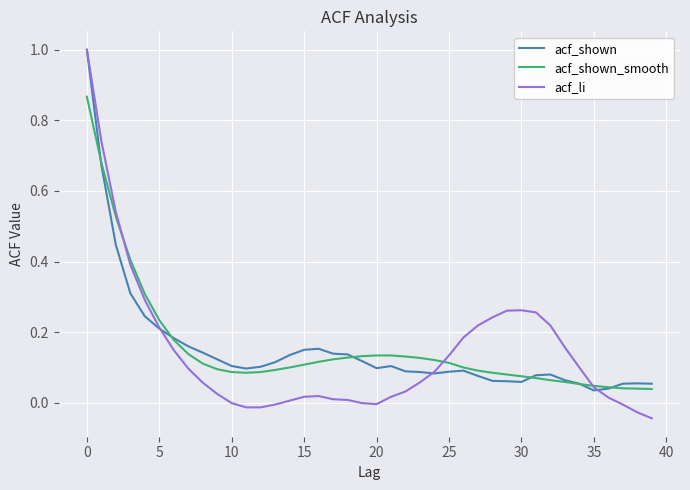

What is the maximum value shown in the chart?

1.0